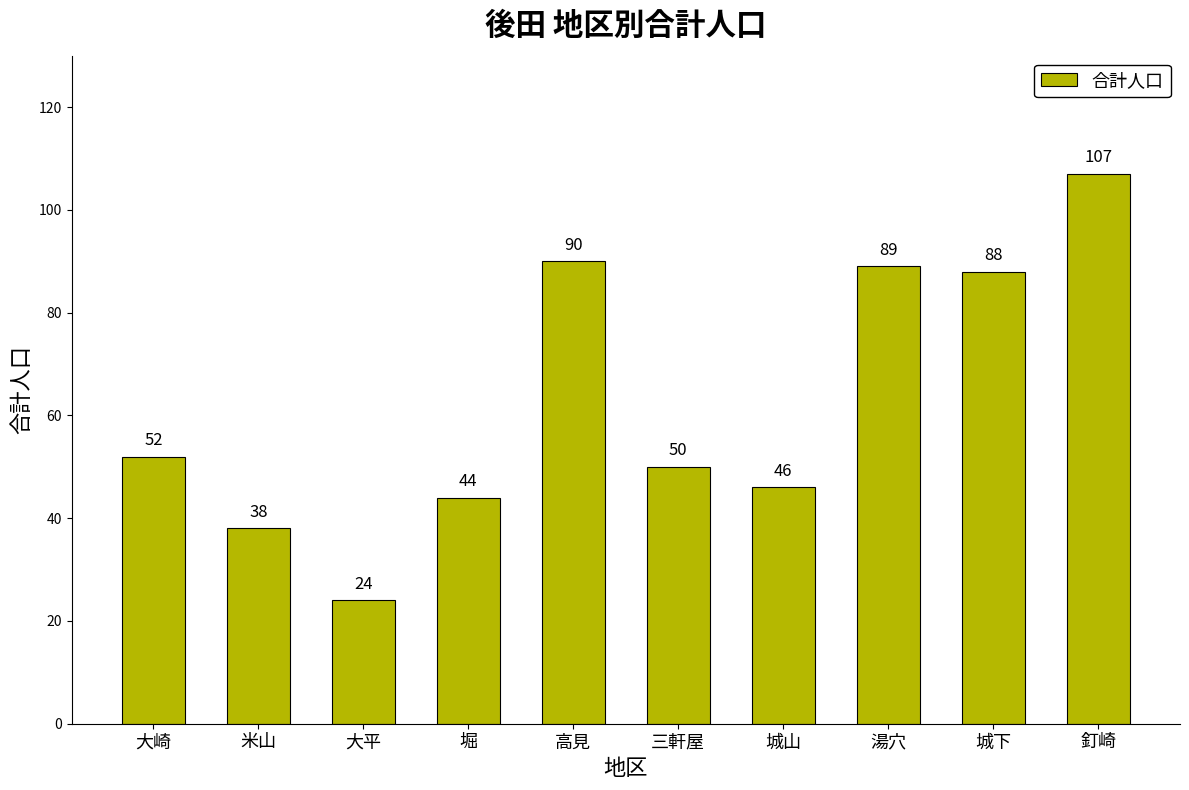

Reading left to right, extract all data points from this chart.

大崎=52	米山=38	大平=24	堀=44	高見=90	三軒屋=50	城山=46	湯穴=89	城下=88	釘崎=107